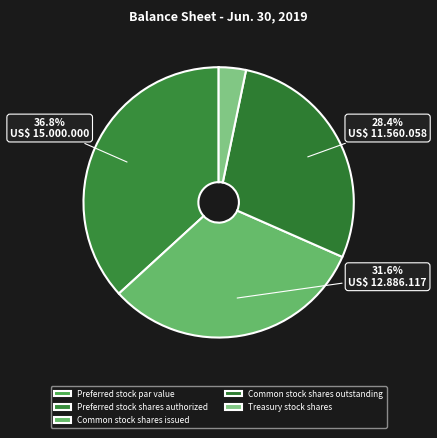

Does Treasury stock shares account for over 50% of the chart?

No